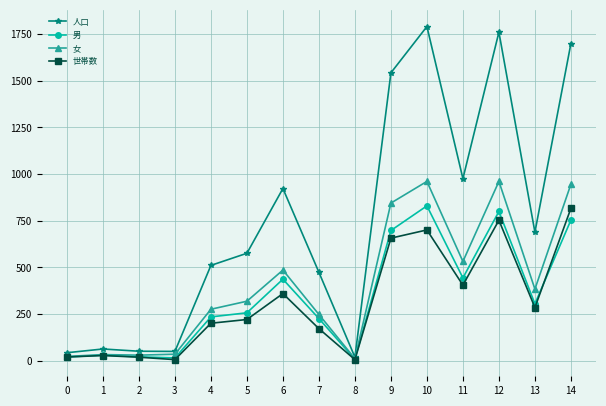

Which series has the largest range (max minus min)?

人口